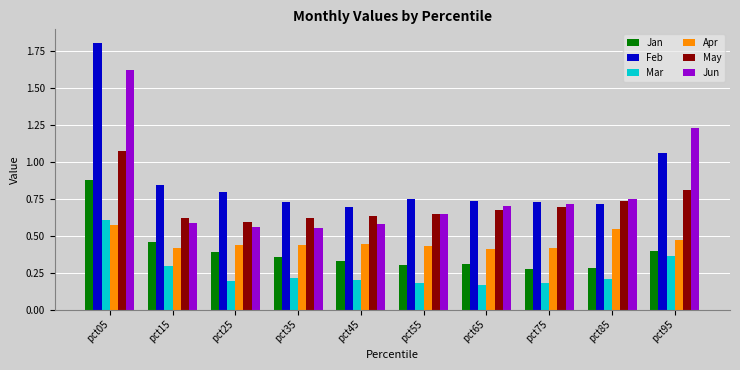

What are all the series names shown in the legend?

Jan, Feb, Mar, Apr, May, Jun